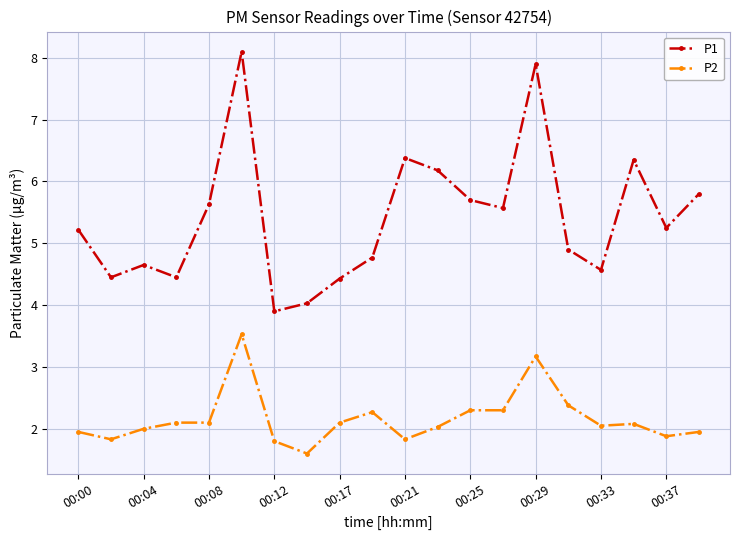

True or false: P2 and P1 intersect in this chart.

False